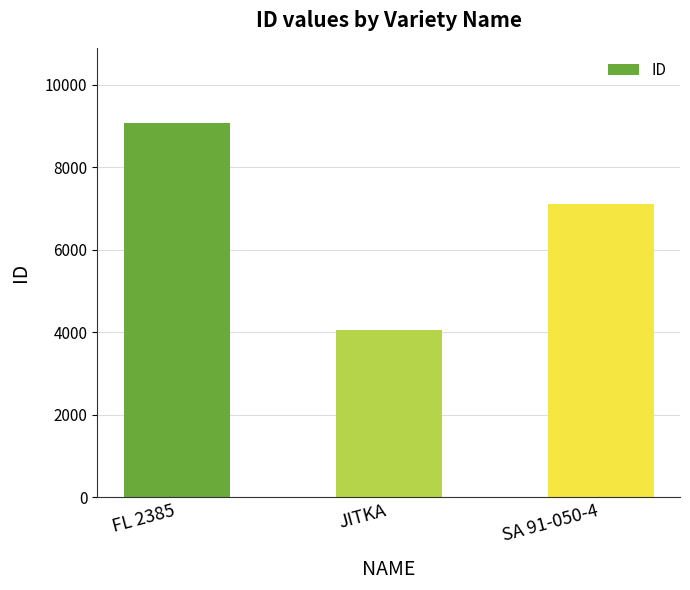

What is the label of the 3rd bar from the left?

SA 91-050-4